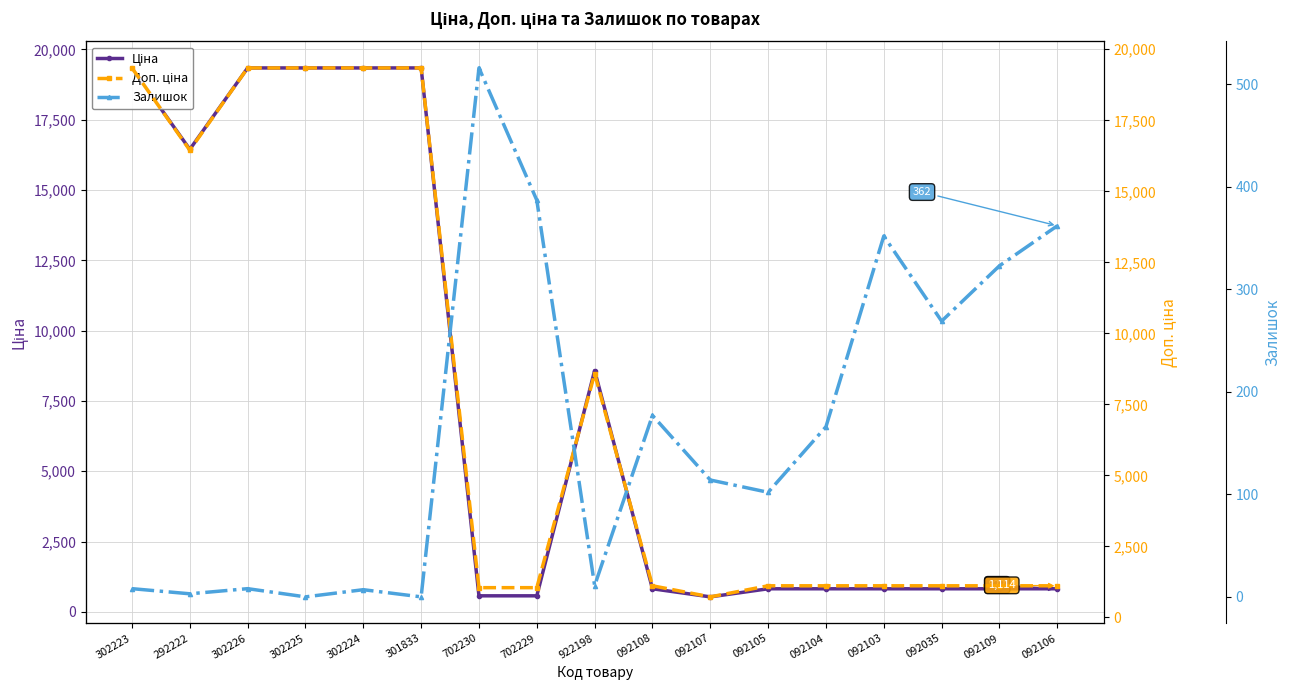

Where is the first local minimum for Доп. ціна?

292222